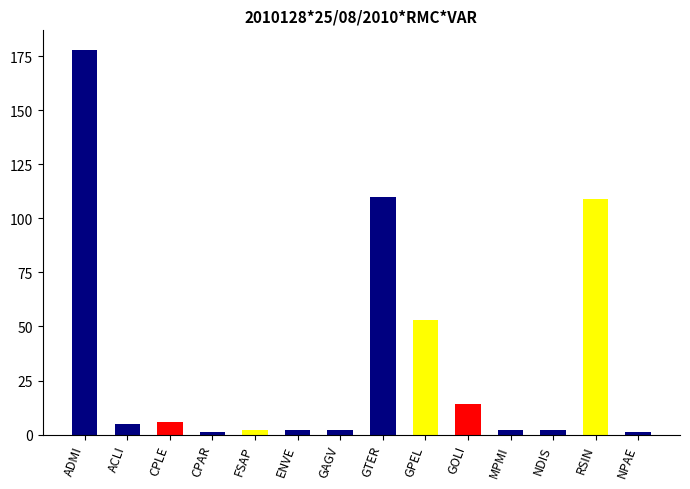

Which has a higher value, CPAR or GPEL?

GPEL